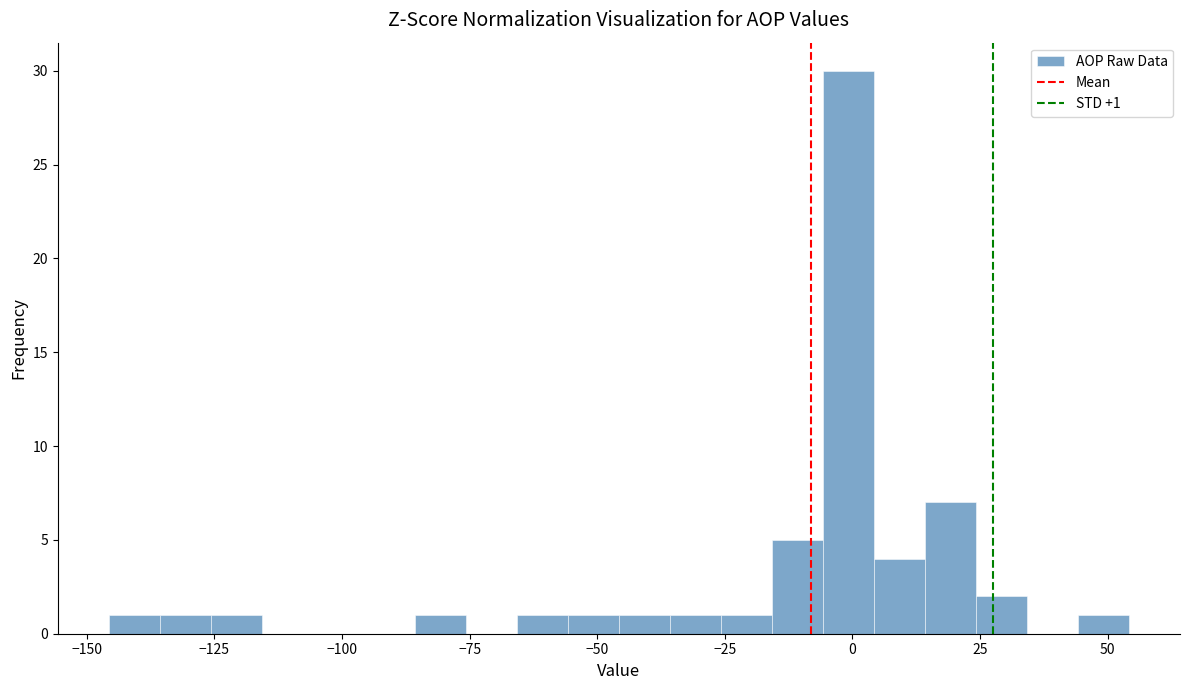

Read against the x-axis, roughly where is the centre of the tallest bar?

0